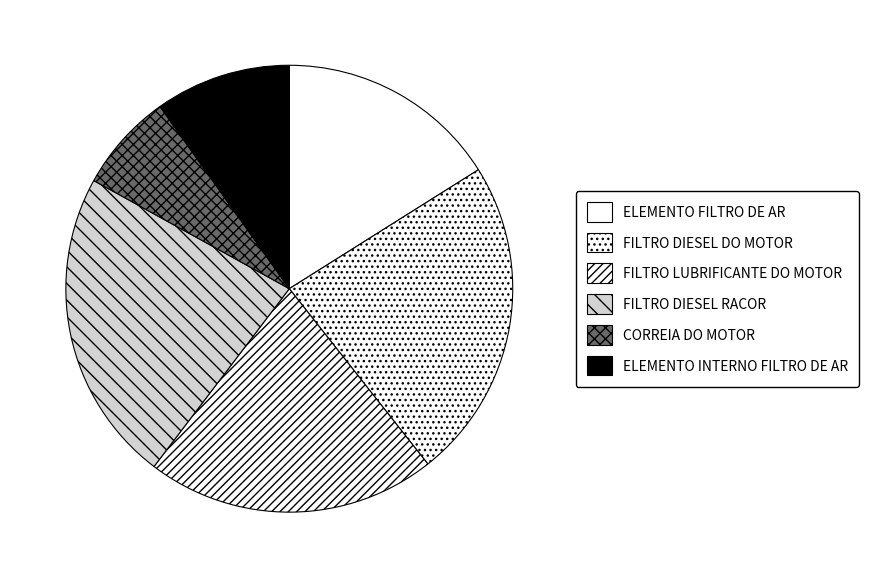

What portion of the pie excludes ELEMENTO FILTRO DE AR?

83.9%